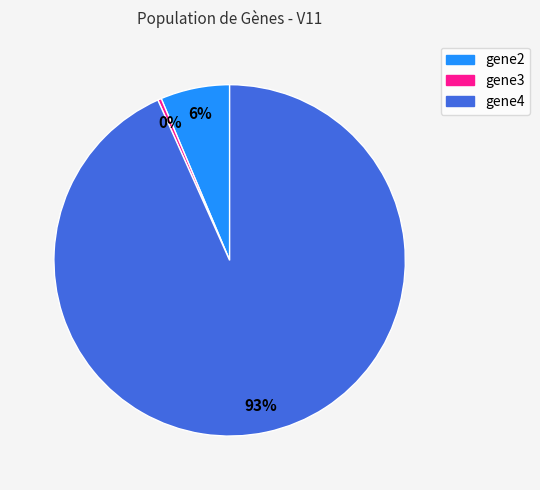

To the nearest percent, what portion does gene2 represent?

6%